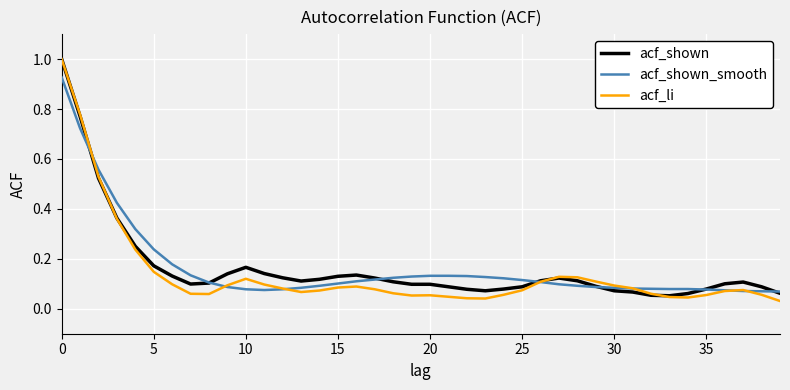

Which series has the largest range (max minus min)?

acf_li